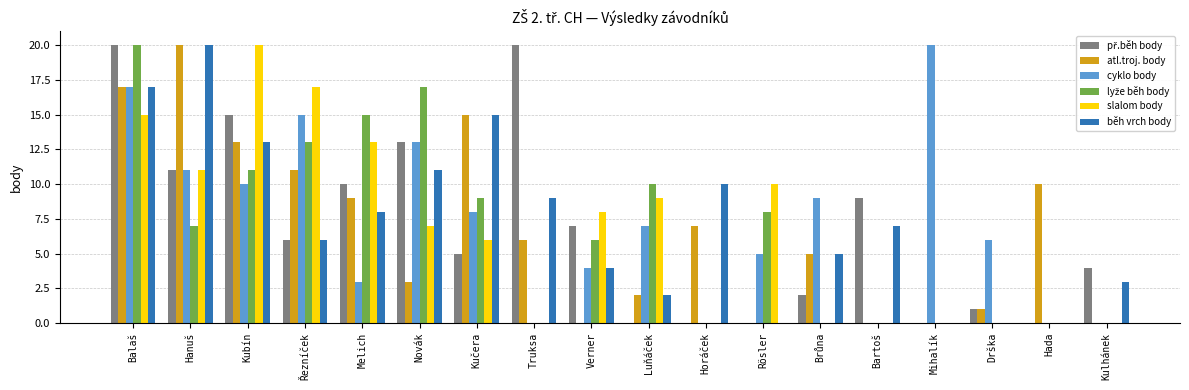

At which category is the sum across all series the highest?

Balaš